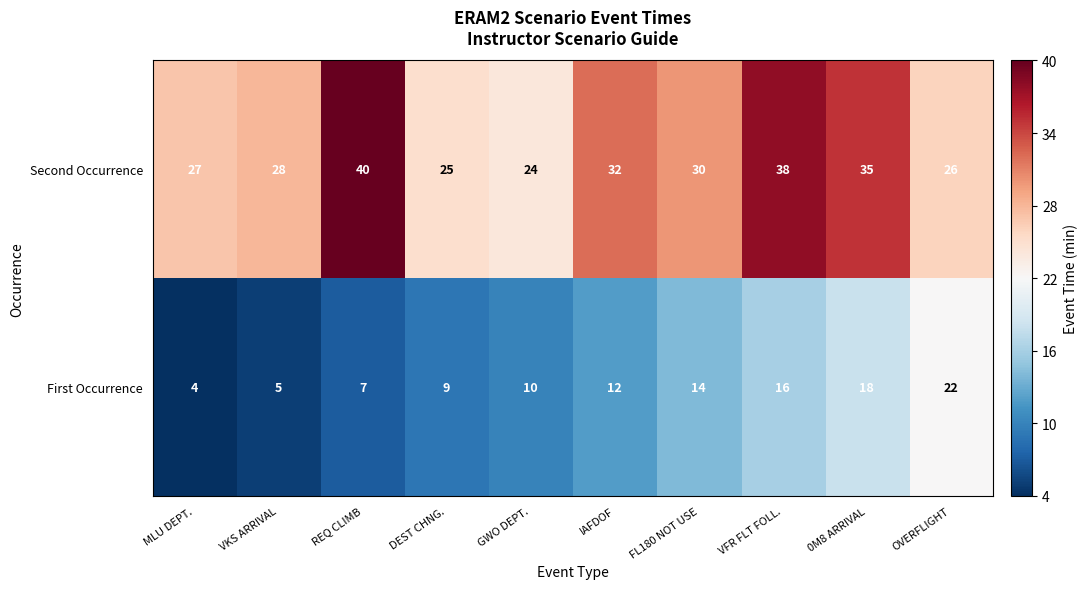

What is the average value of the First Occurrence series?

12